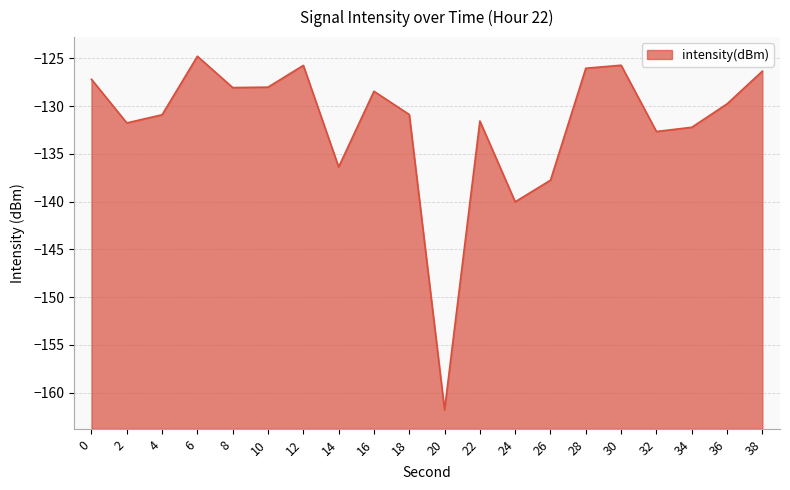

At which category does the chart reach its peak across all series?

6